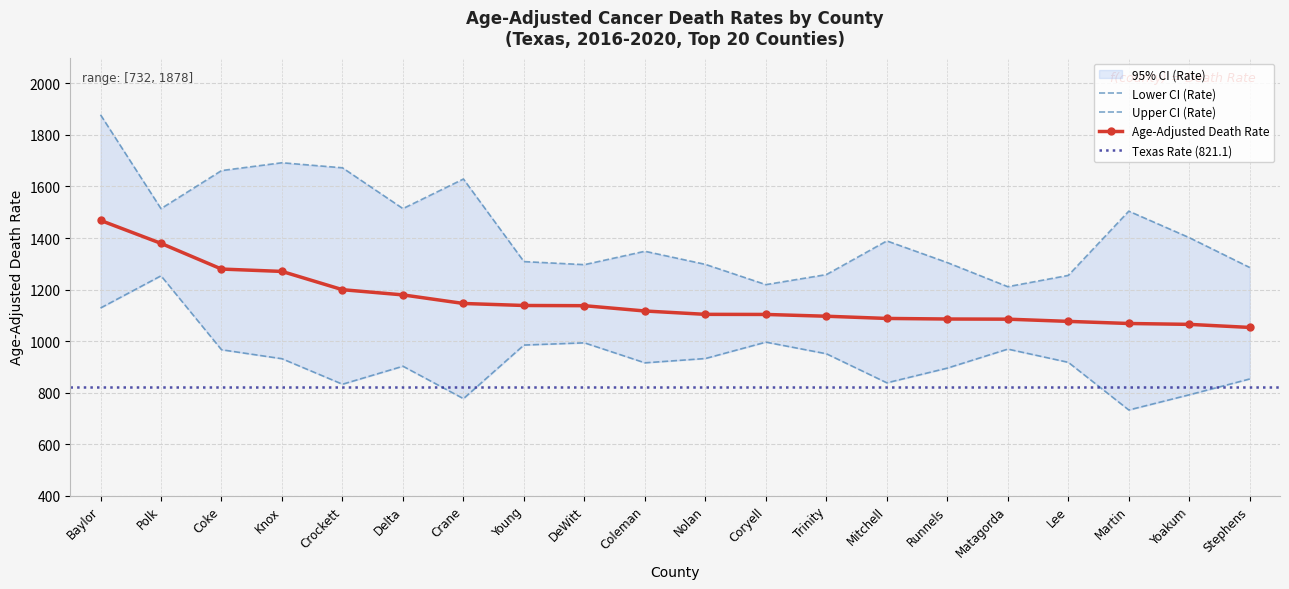

What is the highest value of the Lower CI (Rate) series?

1253.3